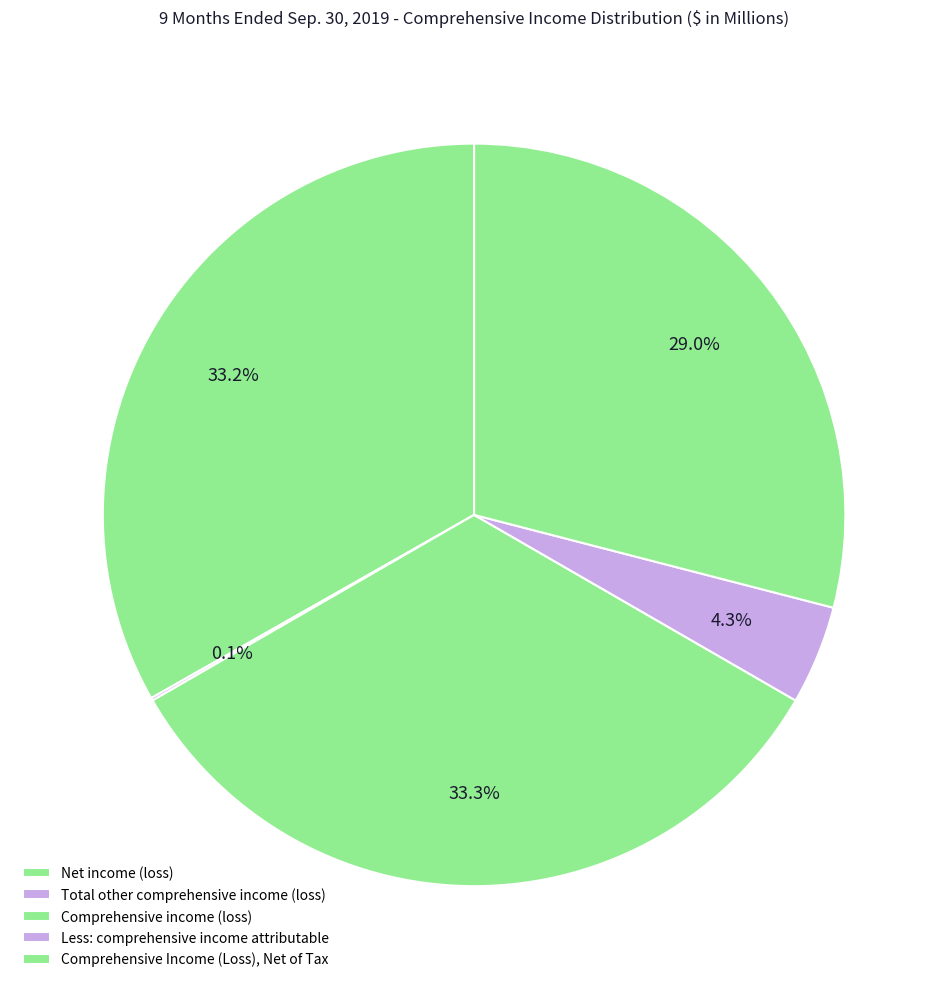

Rank the categories by value from highest to lowest.

Comprehensive income (loss), Net income (loss), Comprehensive Income (Loss), Net of Tax, Less: comprehensive income attributable, Total other comprehensive income (loss)